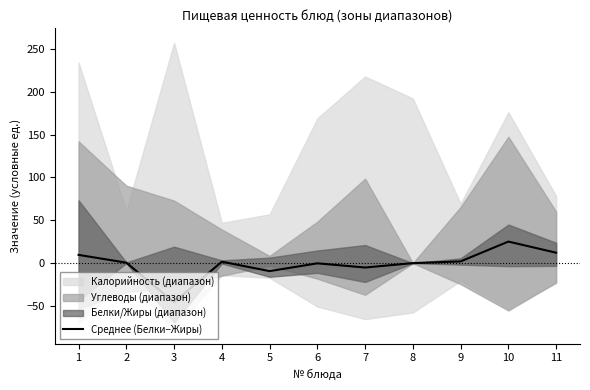

What is the sum of all values?

-9.4